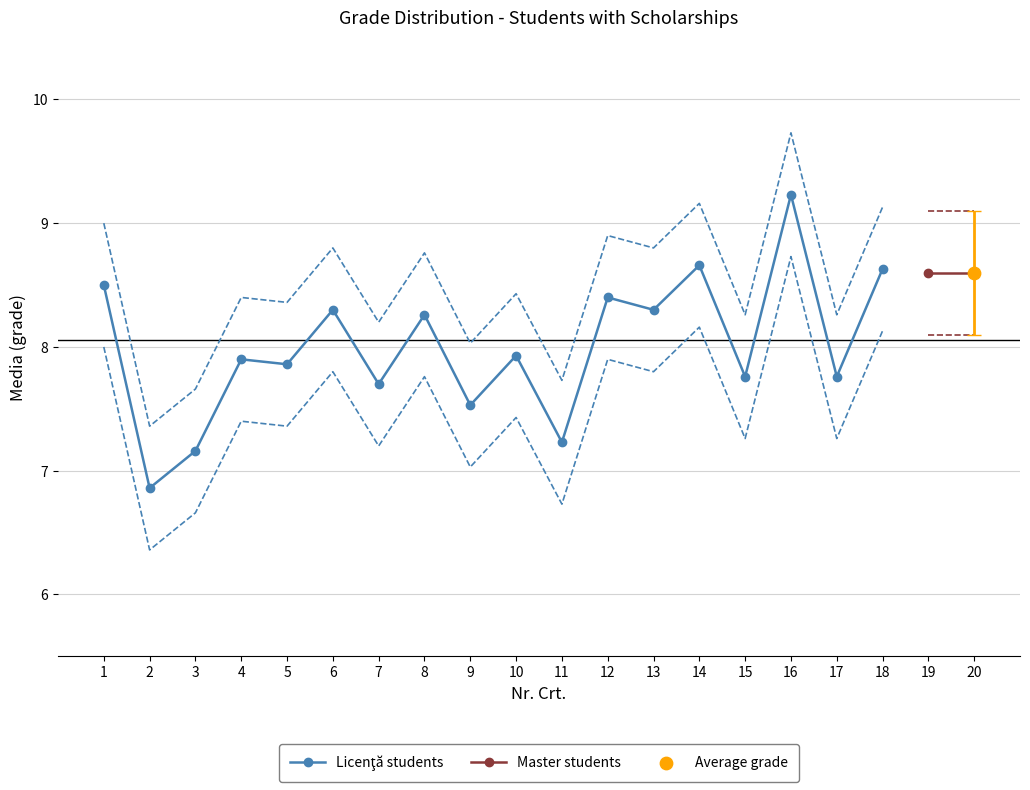

What is the change in value from 10 to 11?

-0.7